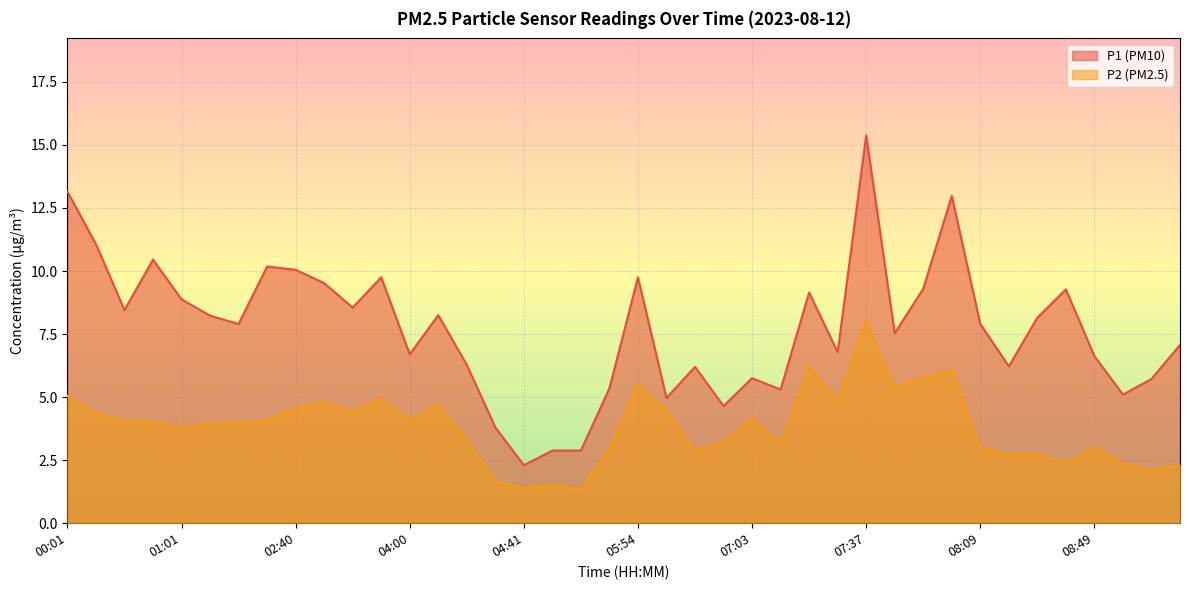

Is the value of P1 at 08:00 greater than the value of P2 at 07:15?

Yes